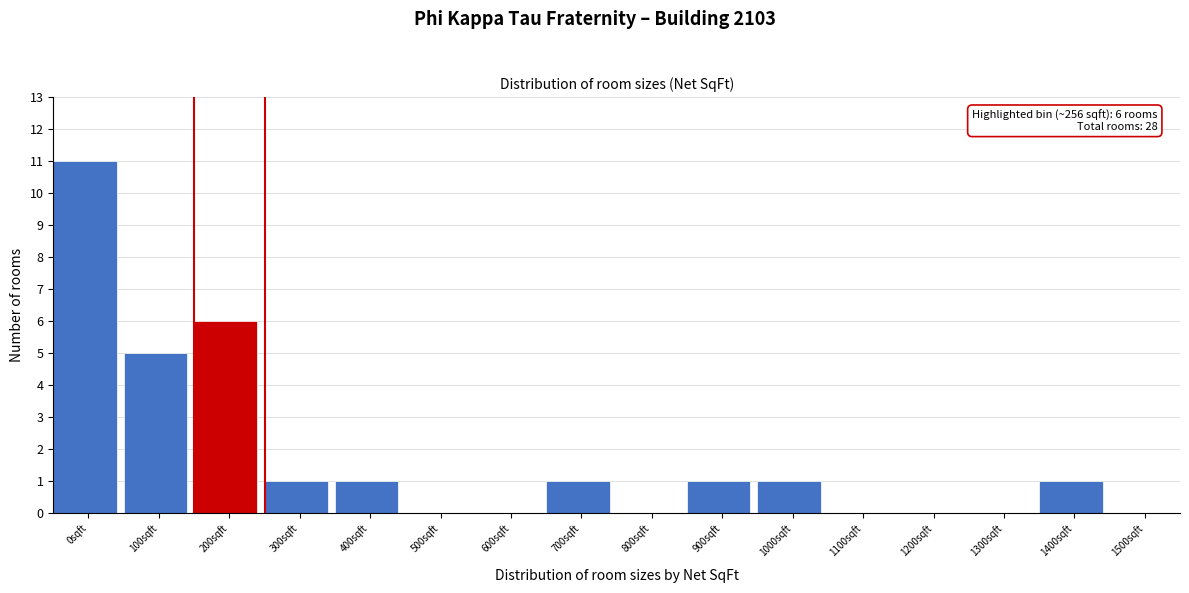

Reading left to right, list all the values displayed in this chart.

0sqft=11	100sqft=5	200sqft=6	300sqft=1	400sqft=1	500sqft=0	600sqft=0	700sqft=1	800sqft=0	900sqft=1	1000sqft=1	1100sqft=0	1200sqft=0	1300sqft=0	1400sqft=1	1500sqft=0